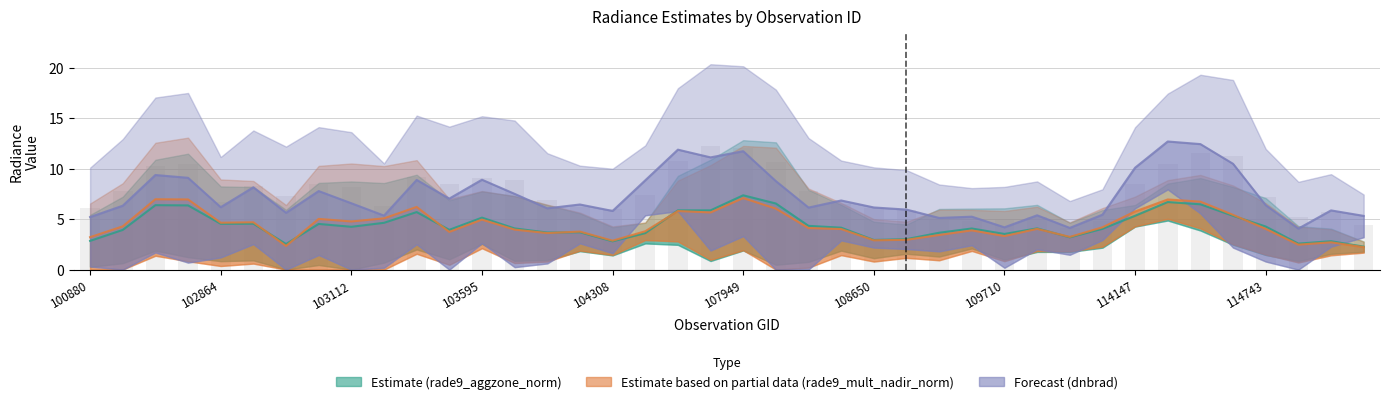

Which series changed the most between 107949 and 108650?

Forecast (dnbrad)